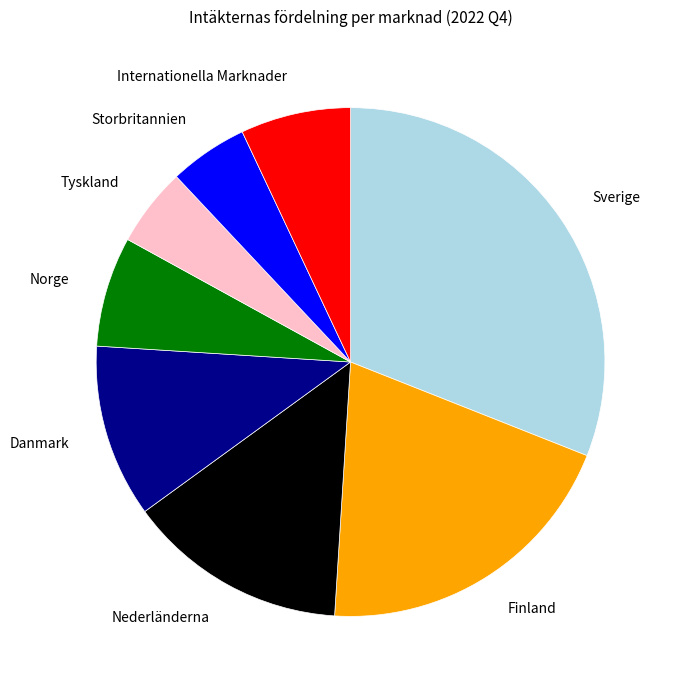

How many segments does this pie chart have?

8